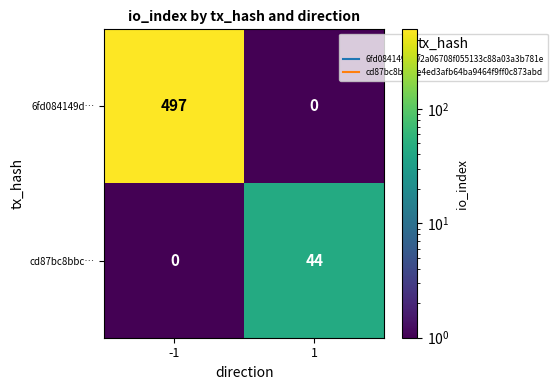

Is it true that 6fd084149d… equals -223 at 1?

False